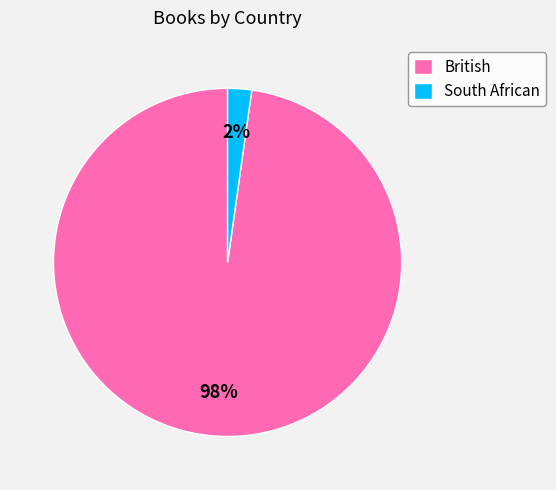

Is the sum of British and South African greater than half?

Yes